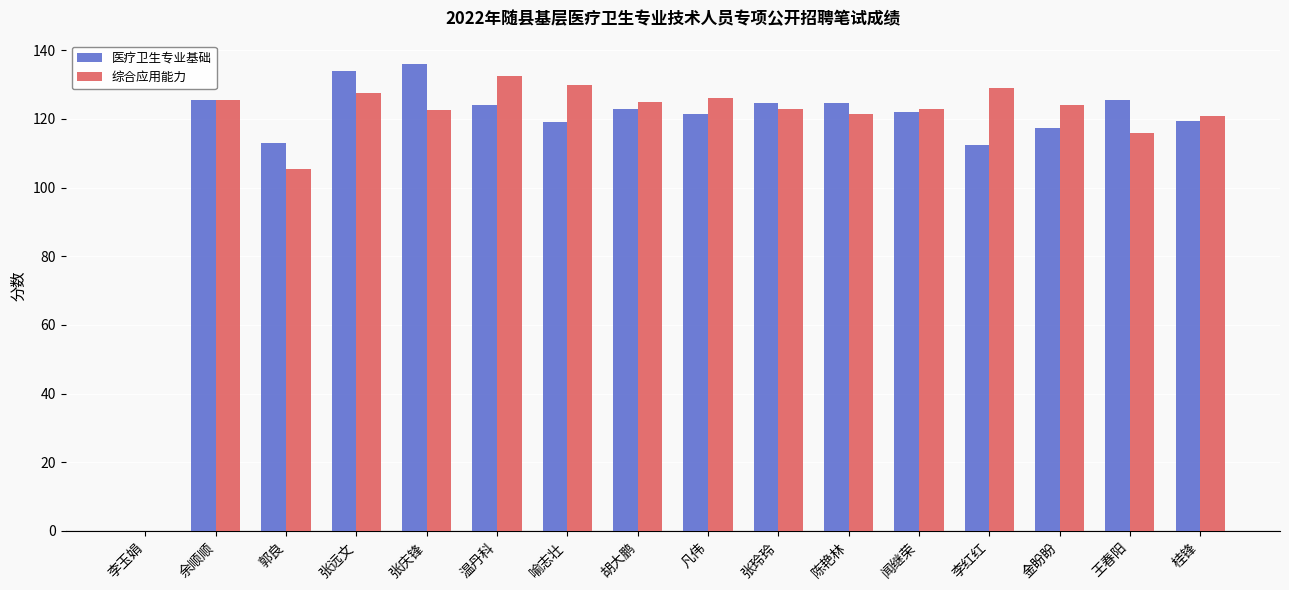

Which category has the highest value across all series?

张庆锋